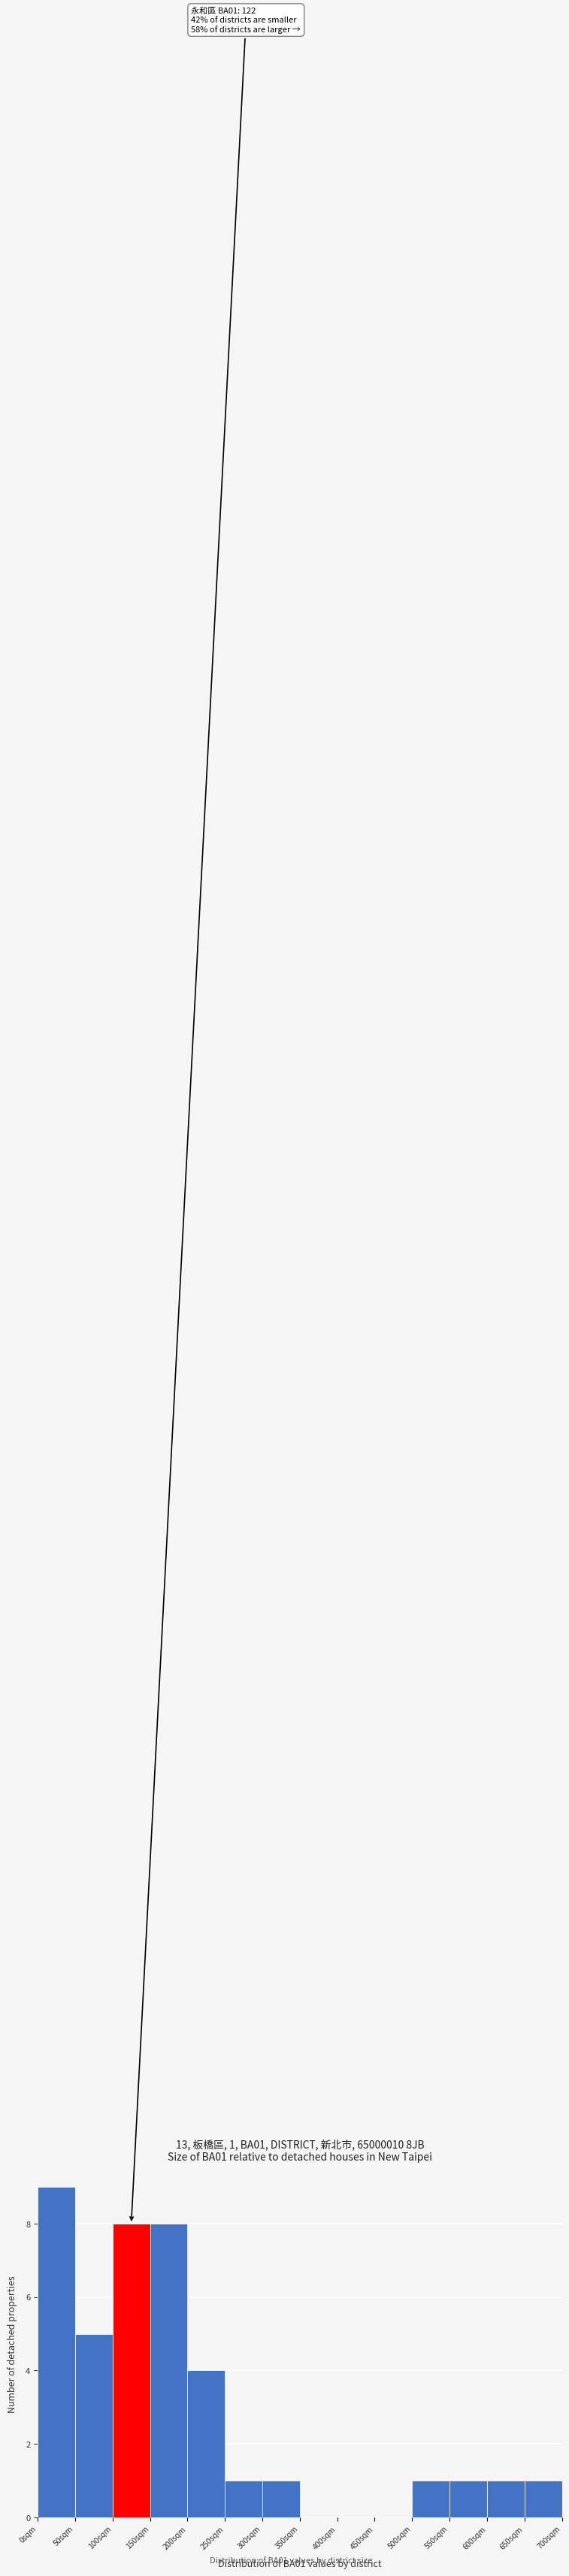

Which range on the x-axis has the tallest bar?

0 to 50